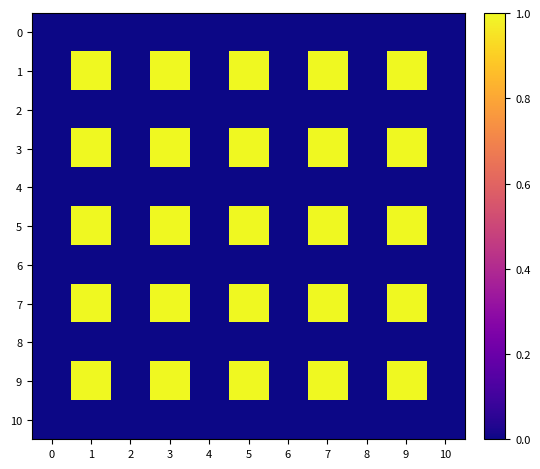

Rank the series by their maximum value, from highest to lowest.

1, 3, 5, 7, 9, 0, 2, 4, 6, 8, 10